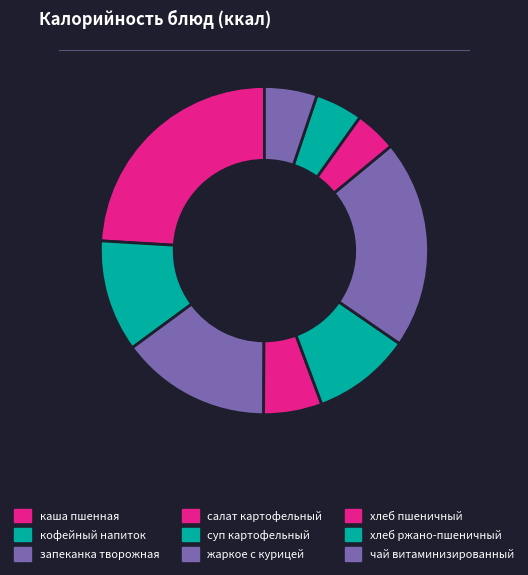

Which category has the biggest portion of the pie?

каша пшенная